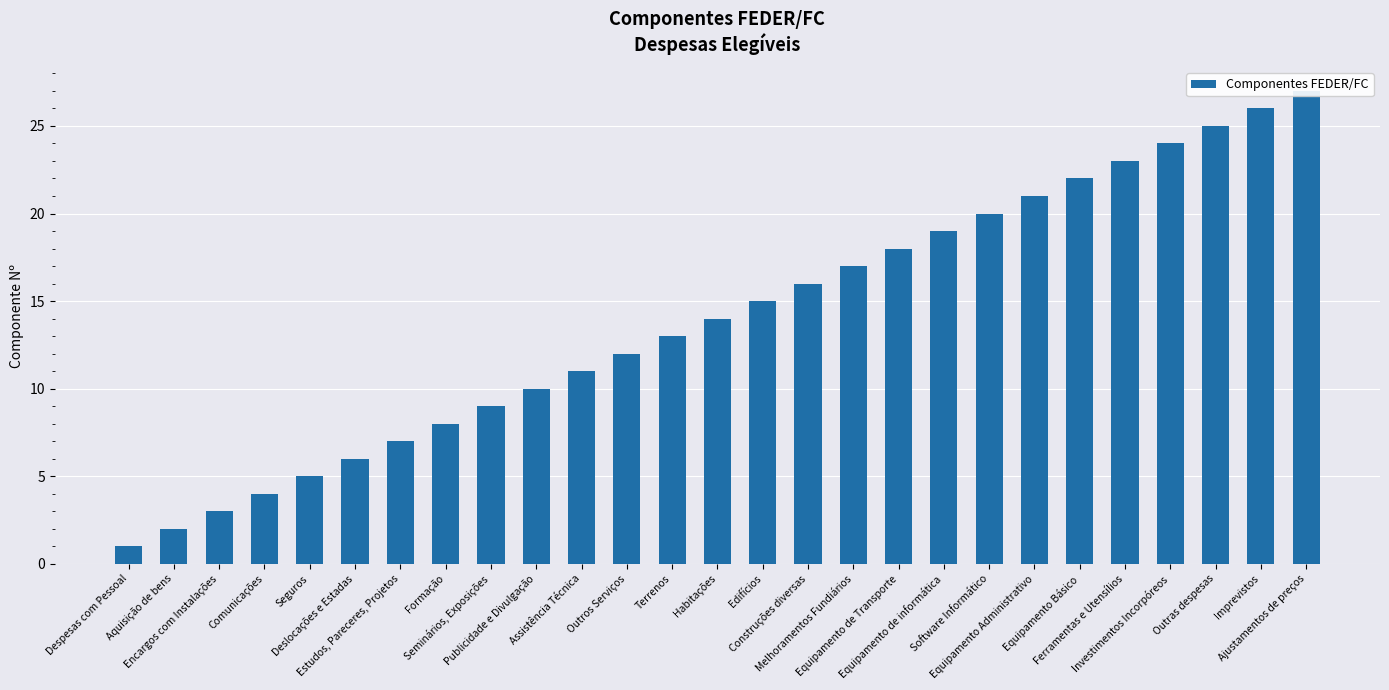

Reading left to right, list all the values displayed in this chart.

Despesas com Pessoal=1	Aquisição de bens=2	Encargos com Instalações=3	Comunicações=4	Seguros=5	Deslocações e Estadas=6	Estudos, Pareceres, Projetos=7	Formação=8	Seminários, Exposições=9	Publicidade e Divulgação=10	Assistência Técnica=11	Outros Serviços=12	Terrenos=13	Habitações=14	Edifícios=15	Construções diversas=16	Melhoramentos Fundiários=17	Equipamento de Transporte=18	Equipamento de informática=19	Software Informático=20	Equipamento Administrativo=21	Equipamento Básico=22	Ferramentas e Utensílios=23	Investimentos Incorpóreos=24	Outras despesas=25	Imprevistos=26	Ajustamentos de preços=27